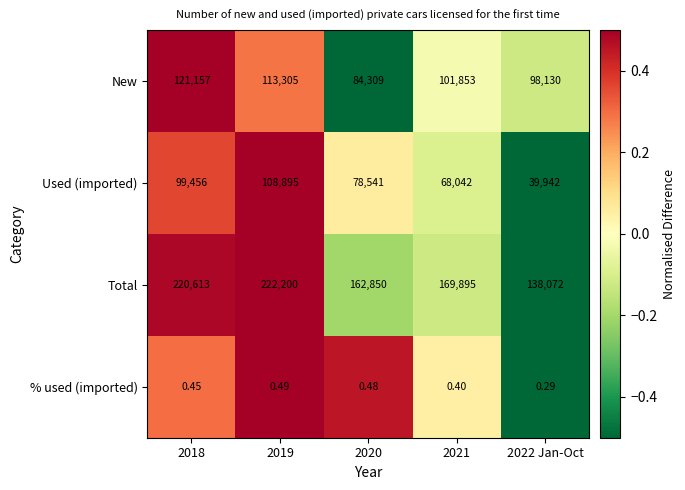

Which series has the widest spread of values?

Total